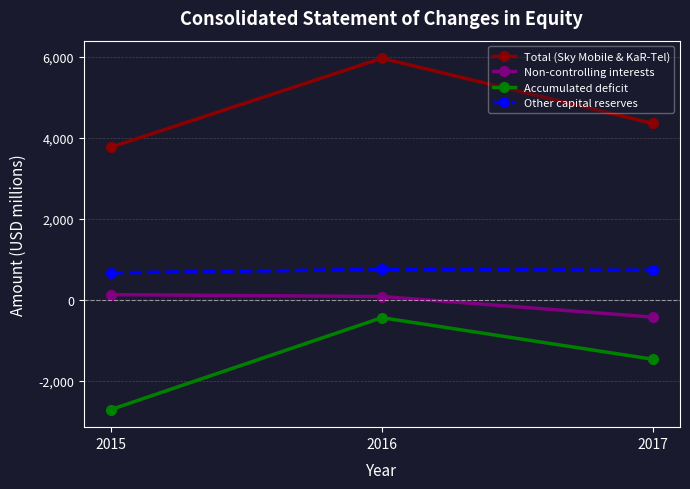

At 2015, list the series in order from largest to smallest.

Total (Sky Mobile & KaR-Tel), Other capital reserves, Non-controlling interests, Accumulated deficit